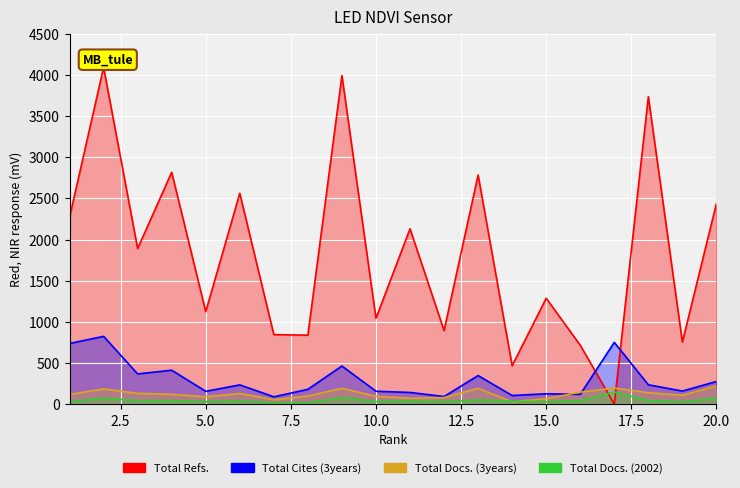

The value of Total Cites (3years) at 1 is 1149. True or false?

False